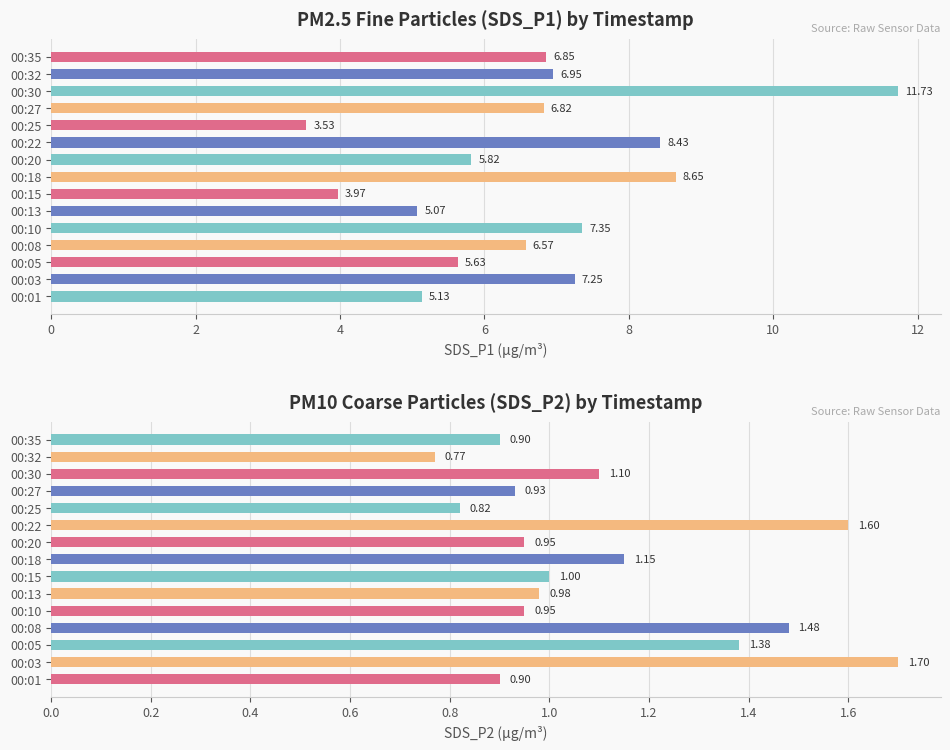

Is it true that SDS_P1 equals 7.2 at 00:03?

True